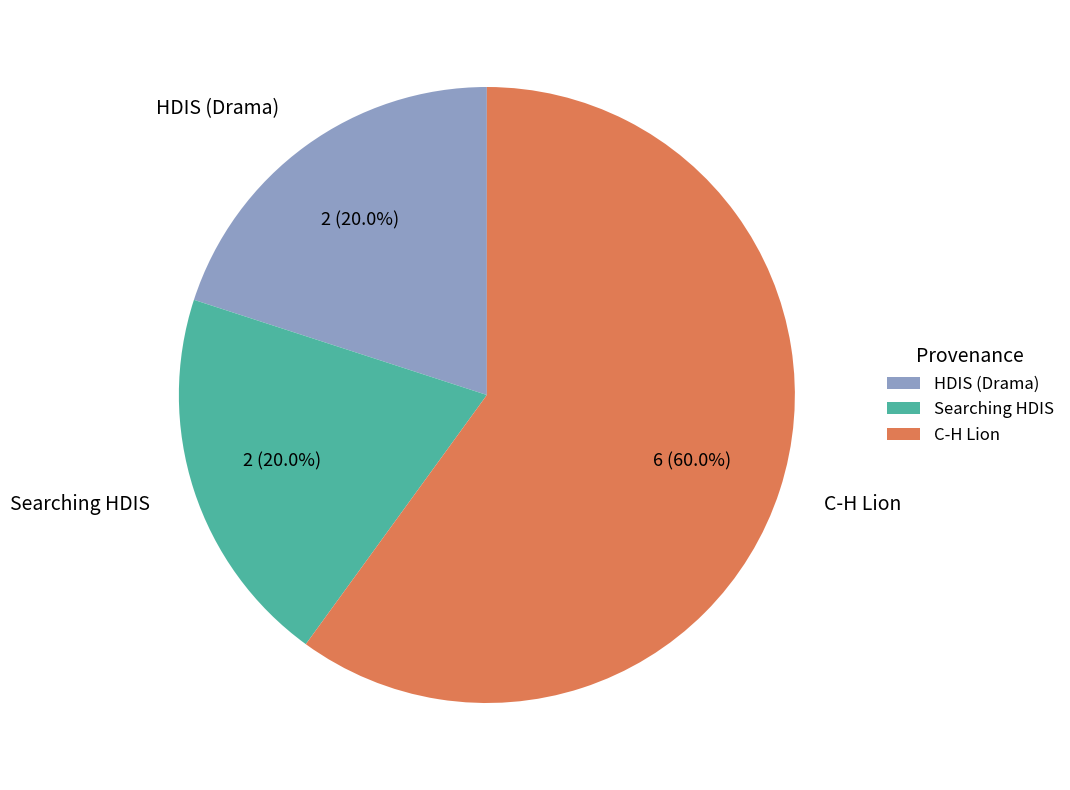

What percentage is the C-H Lion slice, to the nearest percent?

60%